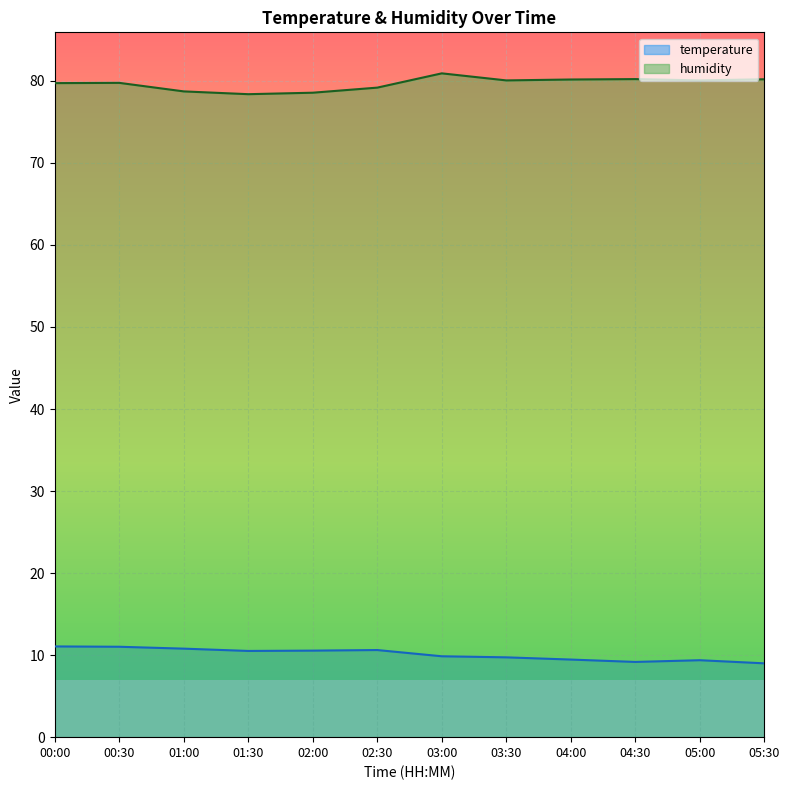

Count the number of data series in this chart.

2